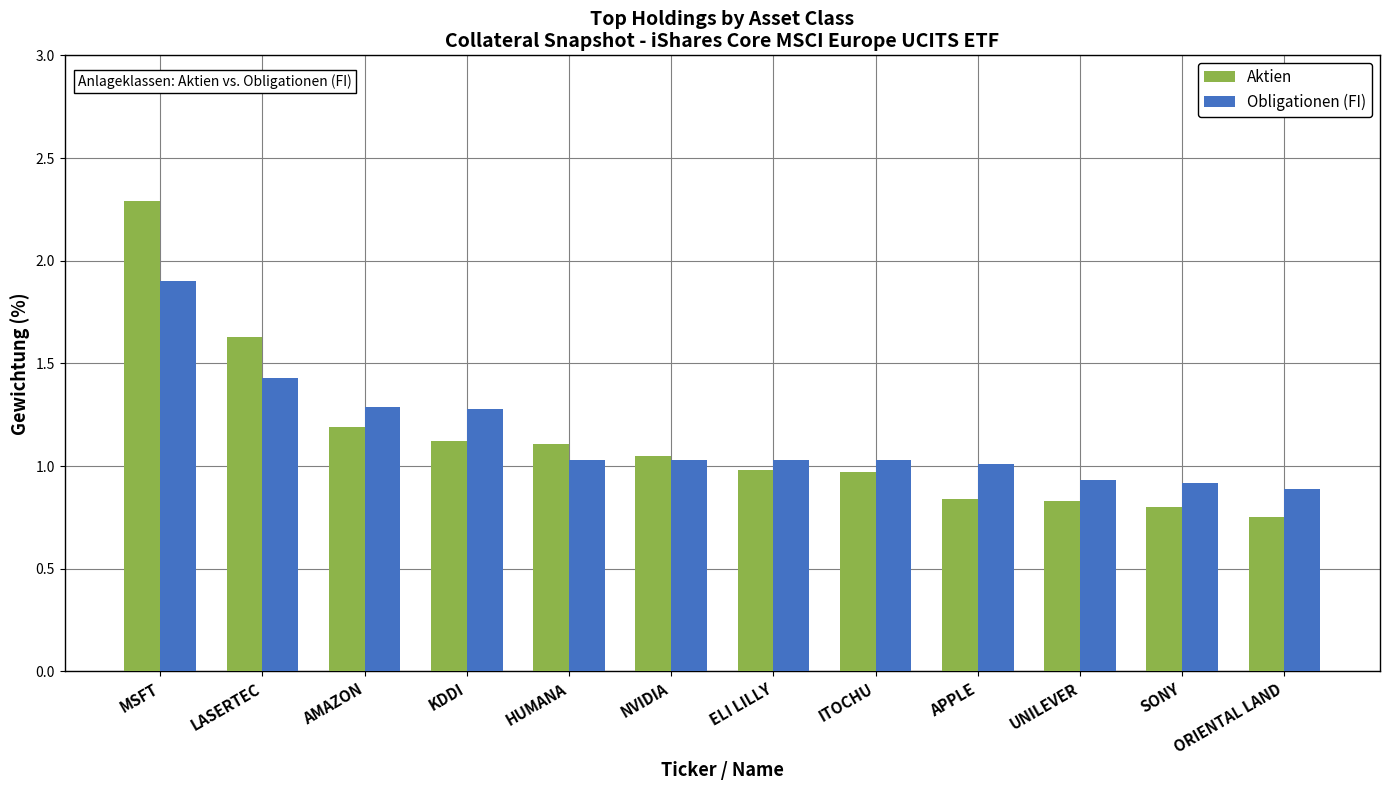

What is the total value across all series at ORIENTAL LAND?

1.6